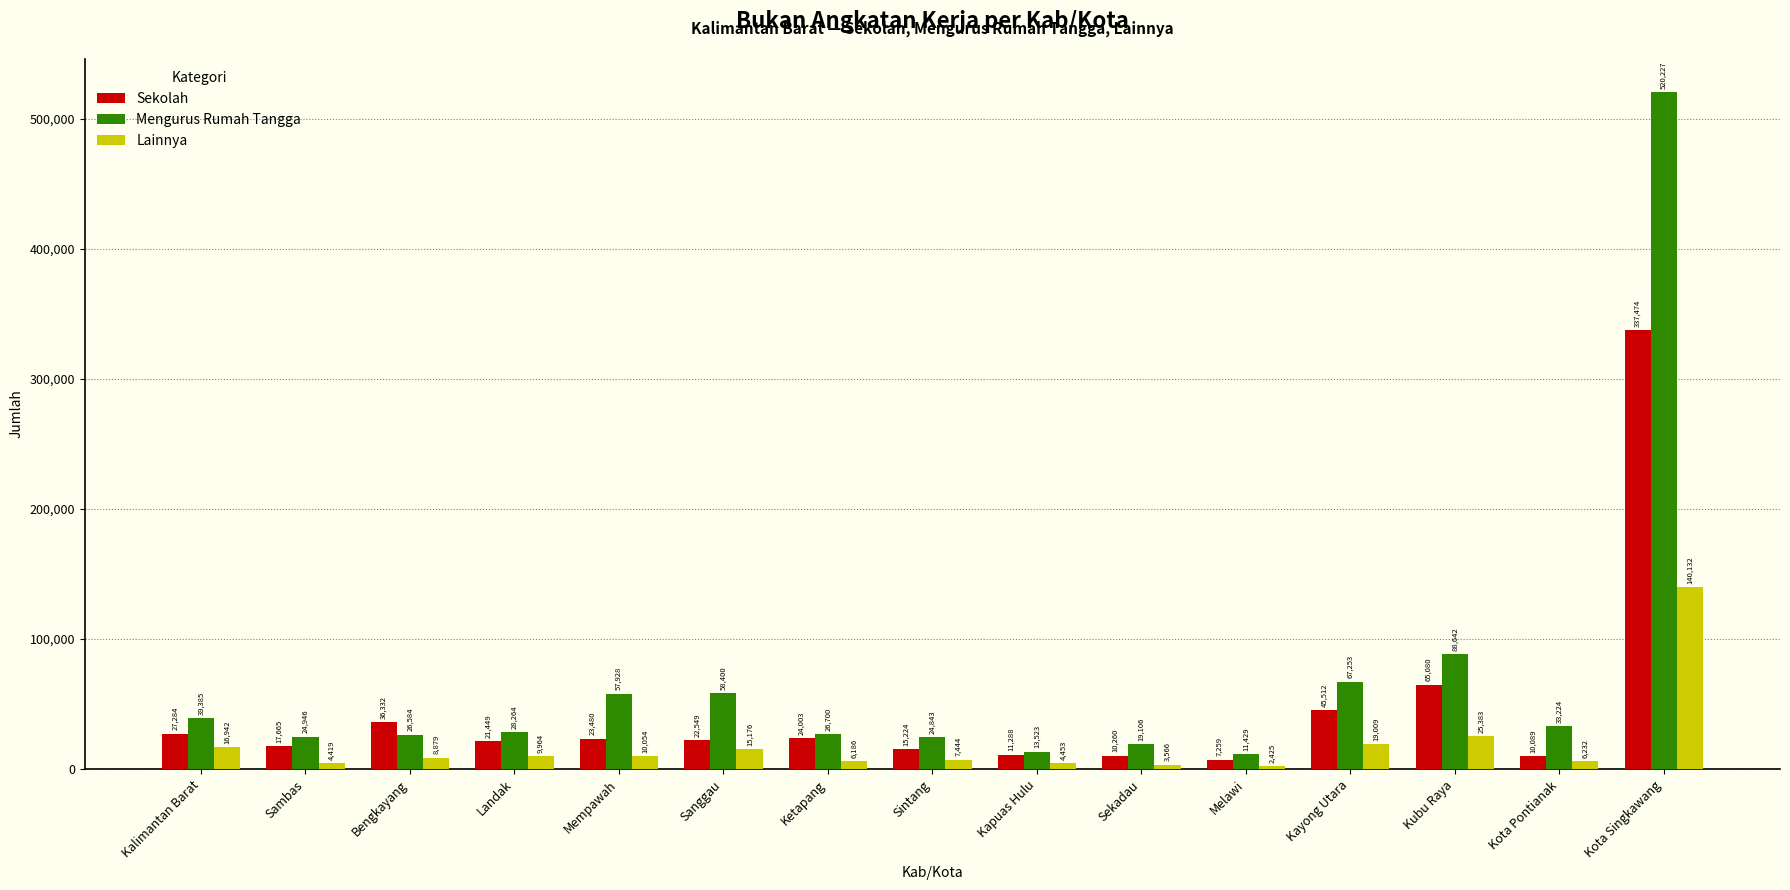

What is the sum of the Lainnya values at Sekadau and Sanggau?

18742